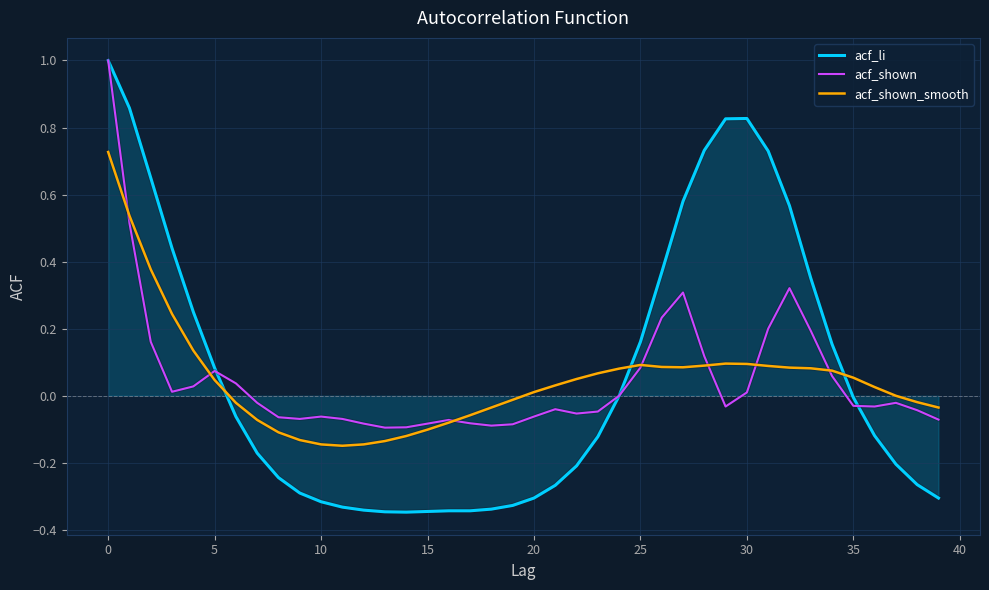

Which series has the widest spread of values?

acf_li